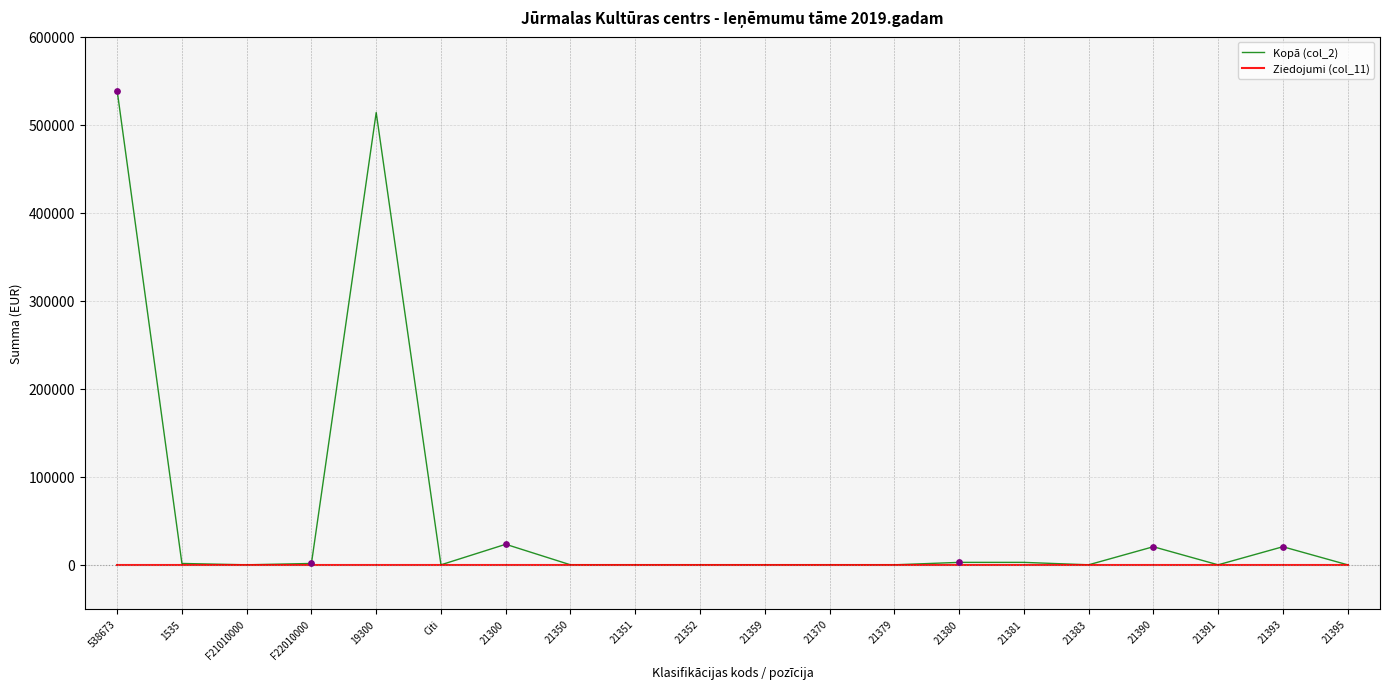

Which series has the largest total across all categories?

Kopā (col_2)